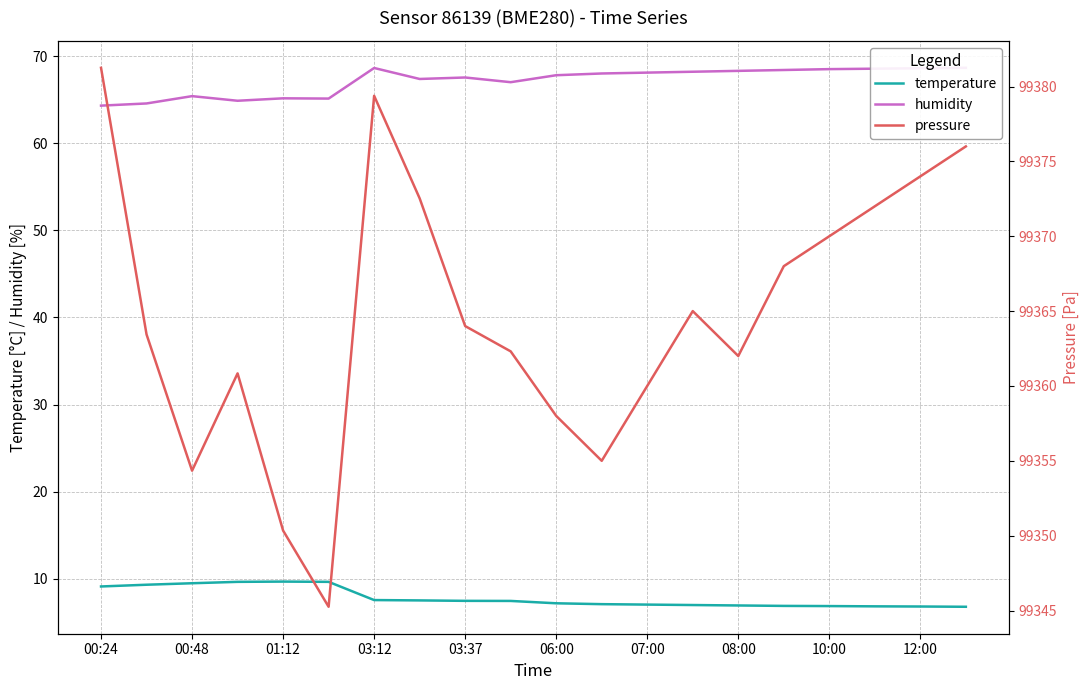

True or false: temperature has a value of 9.1 at 00:24.

True